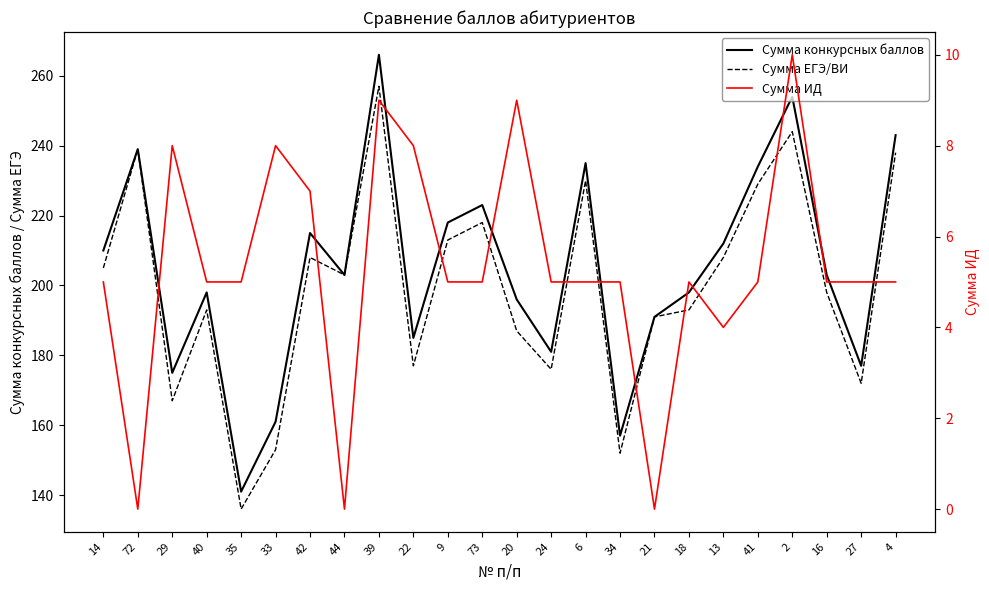

Between 44 and 4, which series saw the biggest shift?

Сумма конкурсных баллов